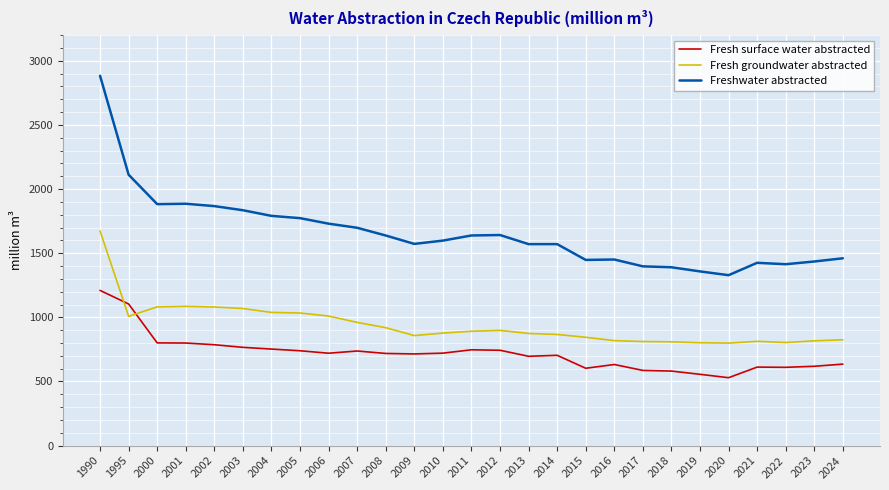

Does the chart have visible grid lines?

Yes